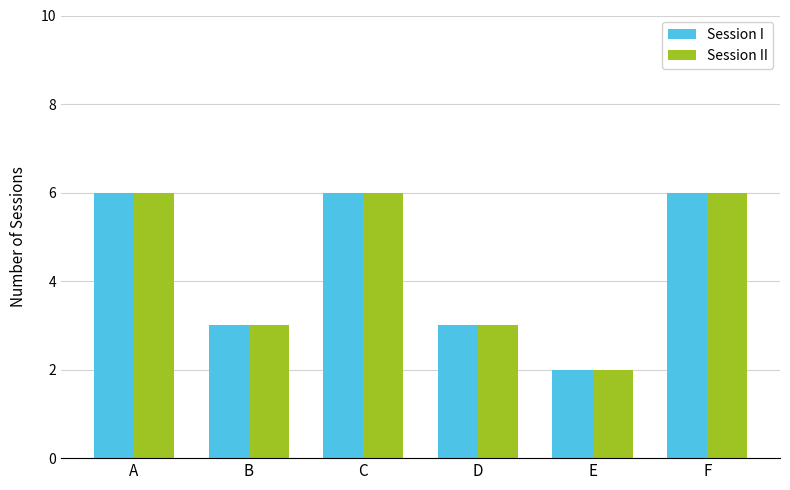

What is the average value of the Session II series?

4